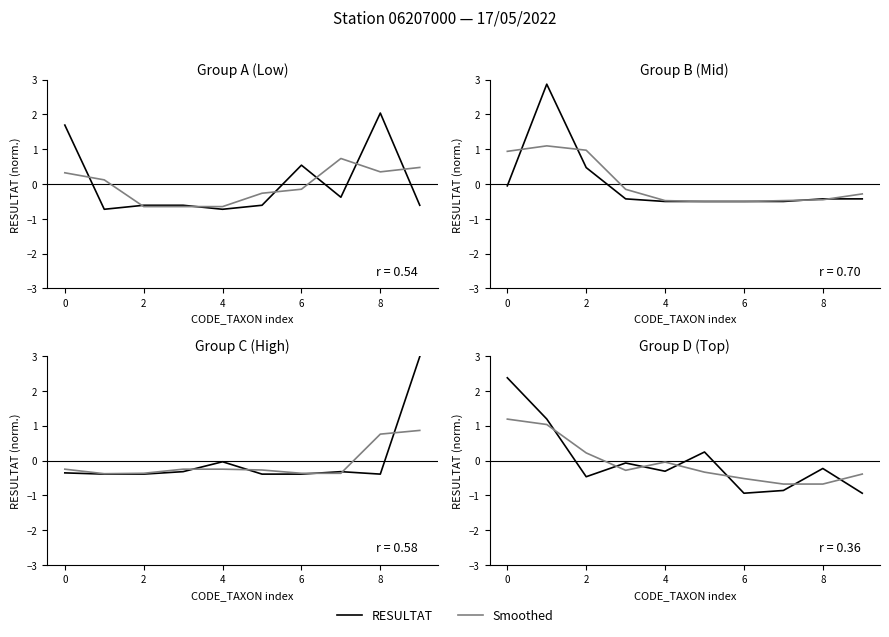

How many values in the RESULTAT series are below 0?

7